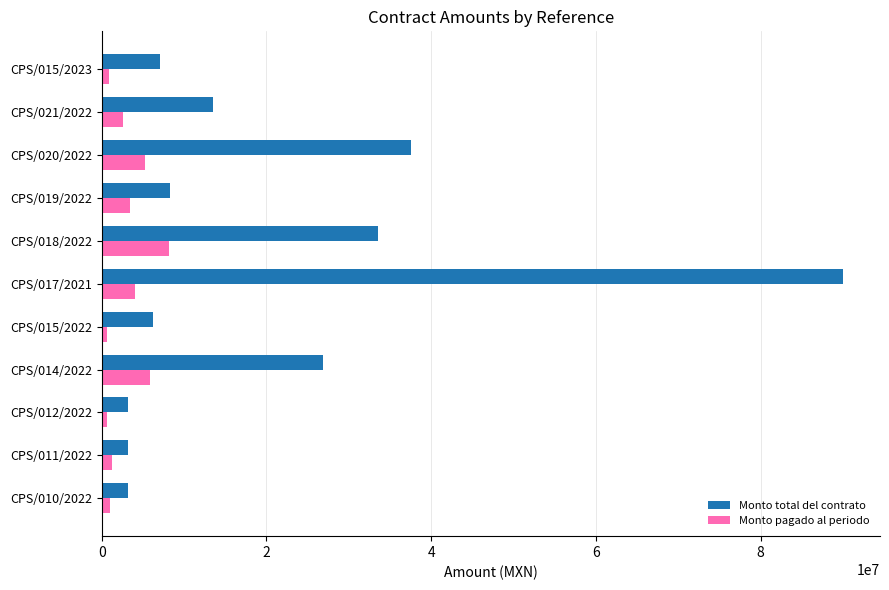

What is the sum of all Monto total del contrato values?

232616685